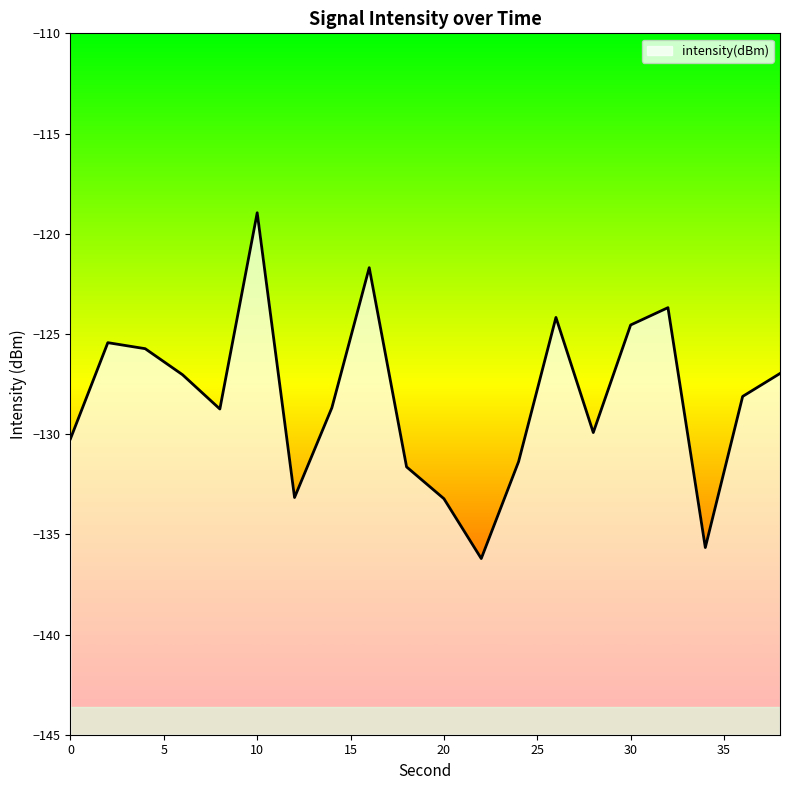

Is it true that the value at 22 is -136.2?

True